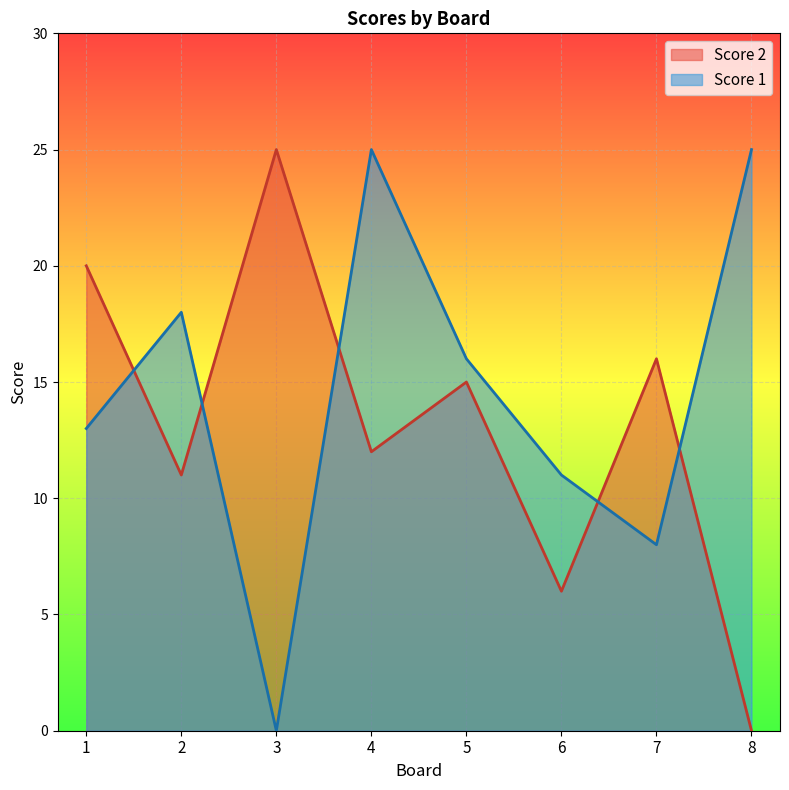

How many interior local peaks does the Score 1 series have?

2